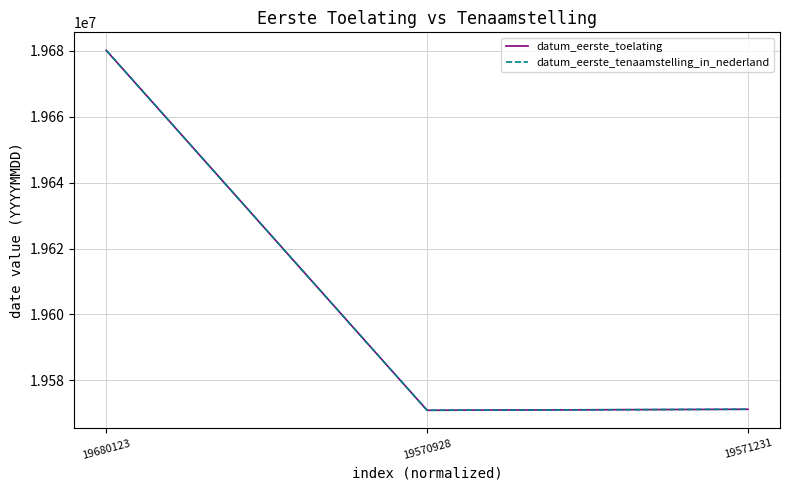

Reading right to left, list all the values displayed in this chart.

datum_eerste_toelating: 19571231=19571231	19570928=19570928	19680123=19680123
datum_eerste_tenaamstelling_in_nederland: 19571231=19571231	19570928=19570928	19680123=19680123